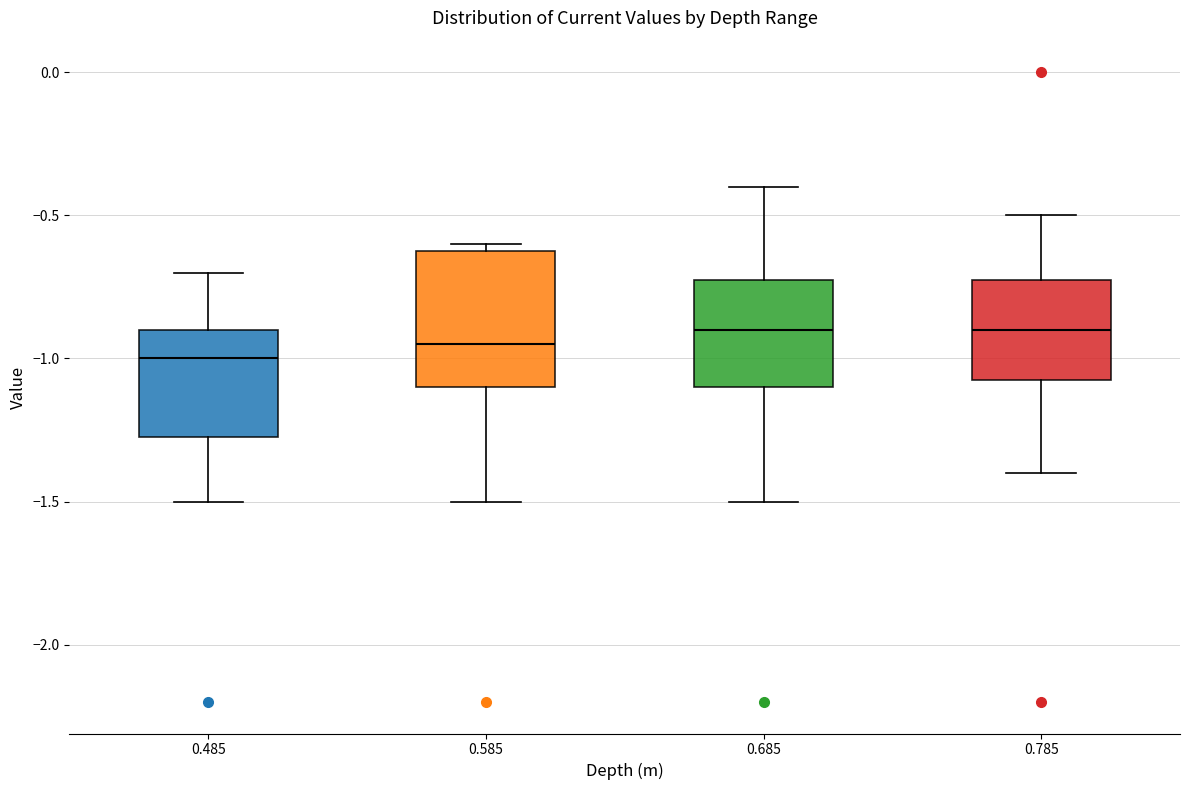

Reading left to right, transcribe this box plot: for each box, give where its median line is, the range the box spans, and where its two whiskers end, as read against the y-axis. The values are not printed on the chart, so give them approximately, as read against the axis.

0.485: median -1.00, box -1.25 to -0.90, whiskers -1.50 to -0.70
0.585: median -0.95, box -1.10 to -0.60, whiskers -1.50 to -0.60 (just above the box's upper edge)
0.685: median -0.90, box -1.10 to -0.70, whiskers -1.50 to -0.40
0.785: median -0.90, box -1.05 to -0.70, whiskers -1.40 to -0.50